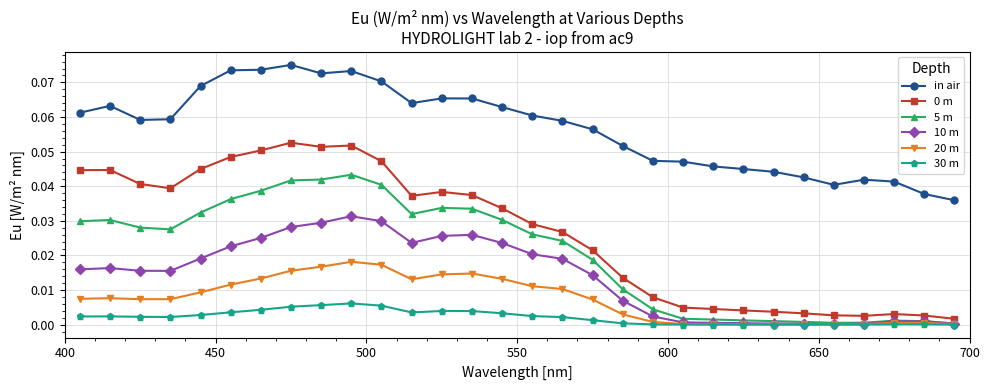

True or false: 0 m has more than 2 interior local peaks.

True